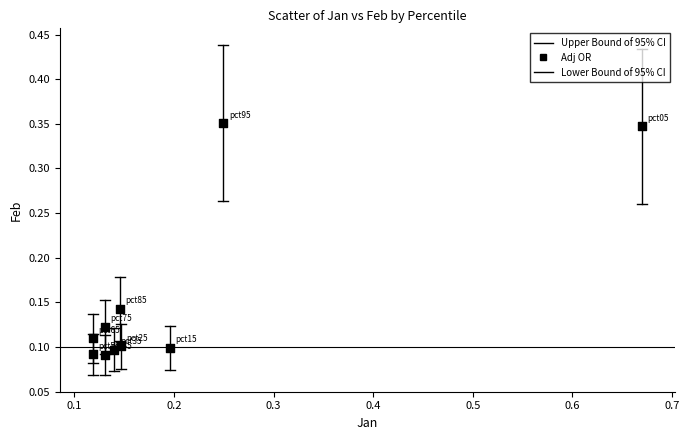

What is the range of X values (max minus min)?

0.6